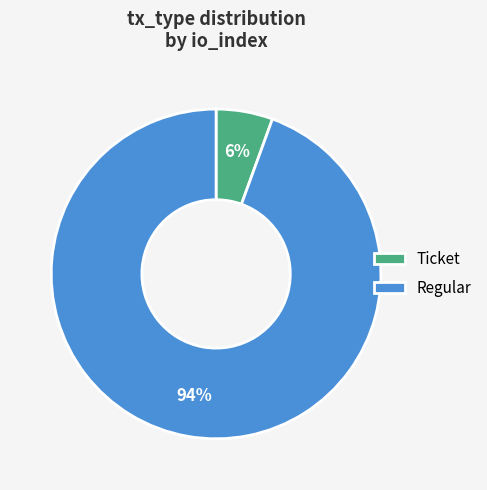

Does any single category account for the majority?

Yes